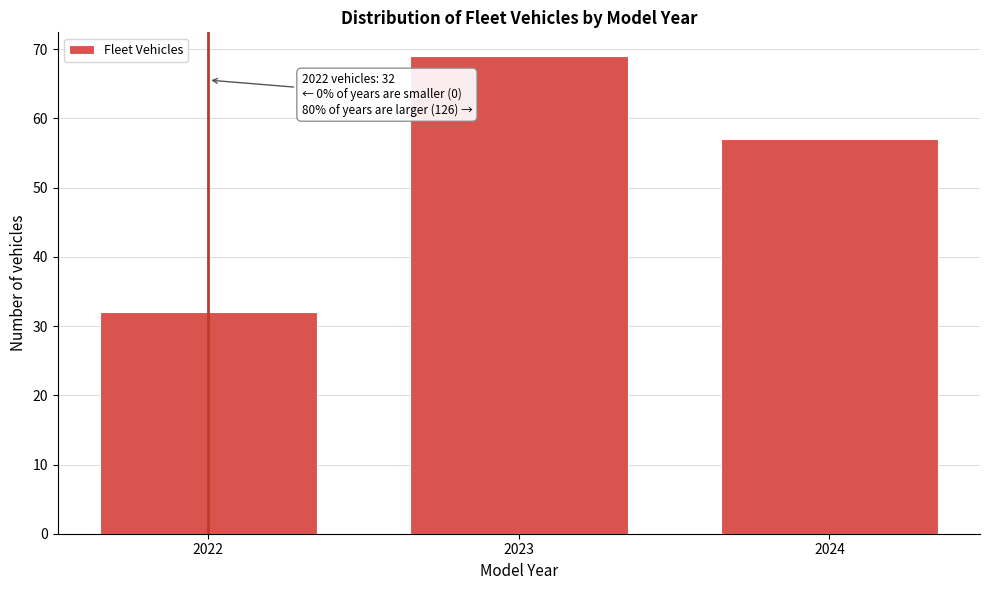

Reading right to left, what are all the values shown in this chart?

2024=57	2023=69	2022=32